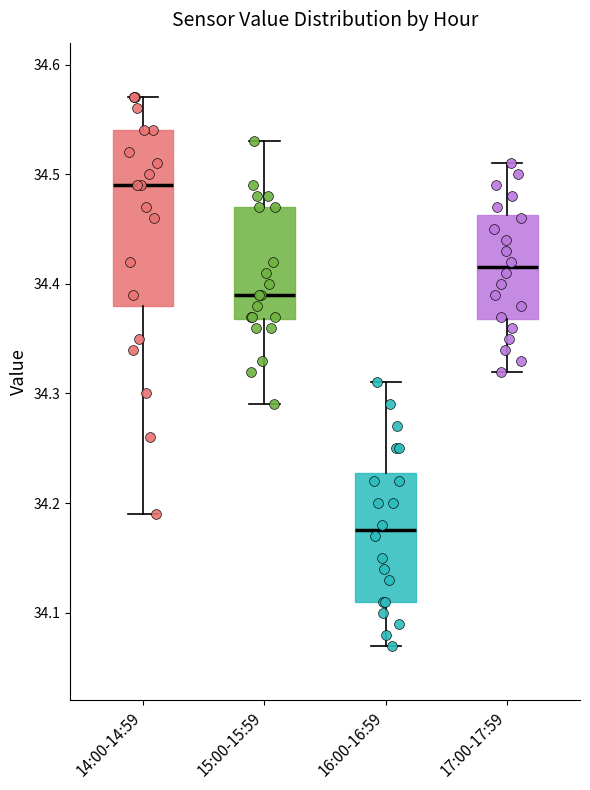

Where does the lower whisker of the box for 16:00-16:59 end on the y-axis? The values are not printed on the chart, so give them approximately, as read against the axis.

34.07